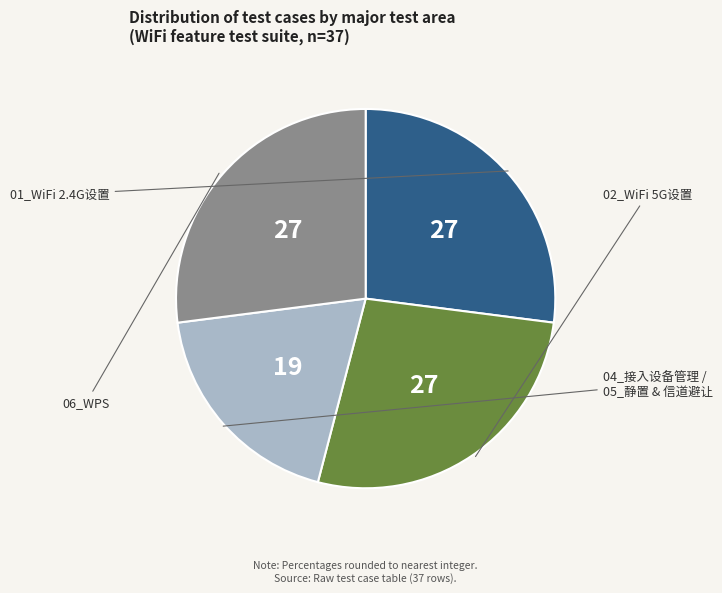

Is there a majority slice in this chart?

No